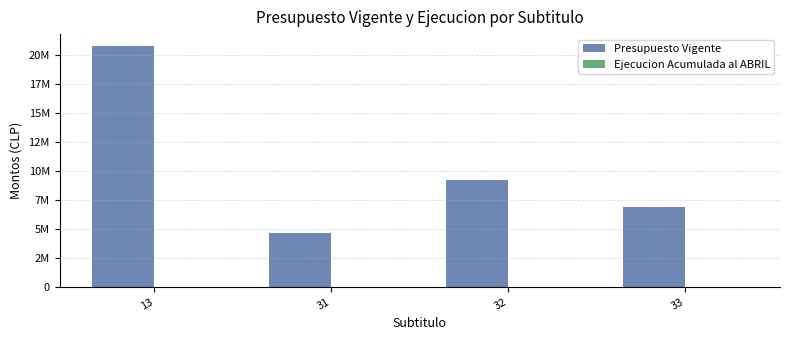

Reading right to left, what are all the values shown in this chart?

Presupuesto Vigente: 33=6883591	32=9186767	31=4654027	13=20724385
Ejecucion Acumulada al ABRIL: 33=0	32=0	31=0	13=0